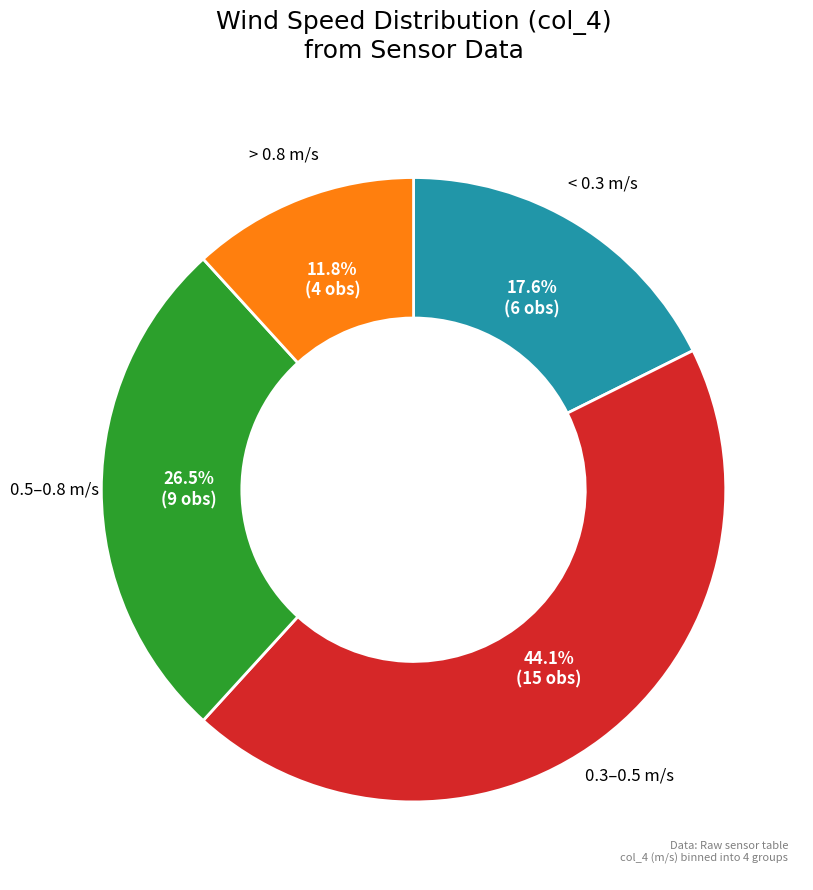

How many slices are in this pie chart?

4